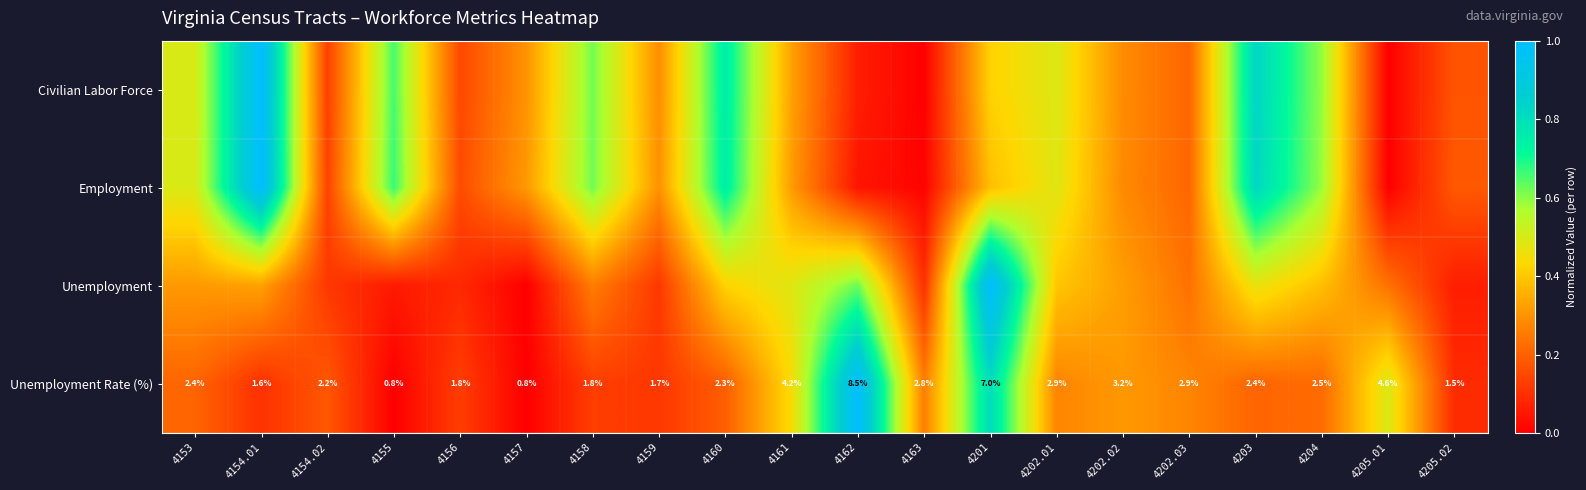

What is the spread (max minus min) of values at 4159?

0.2